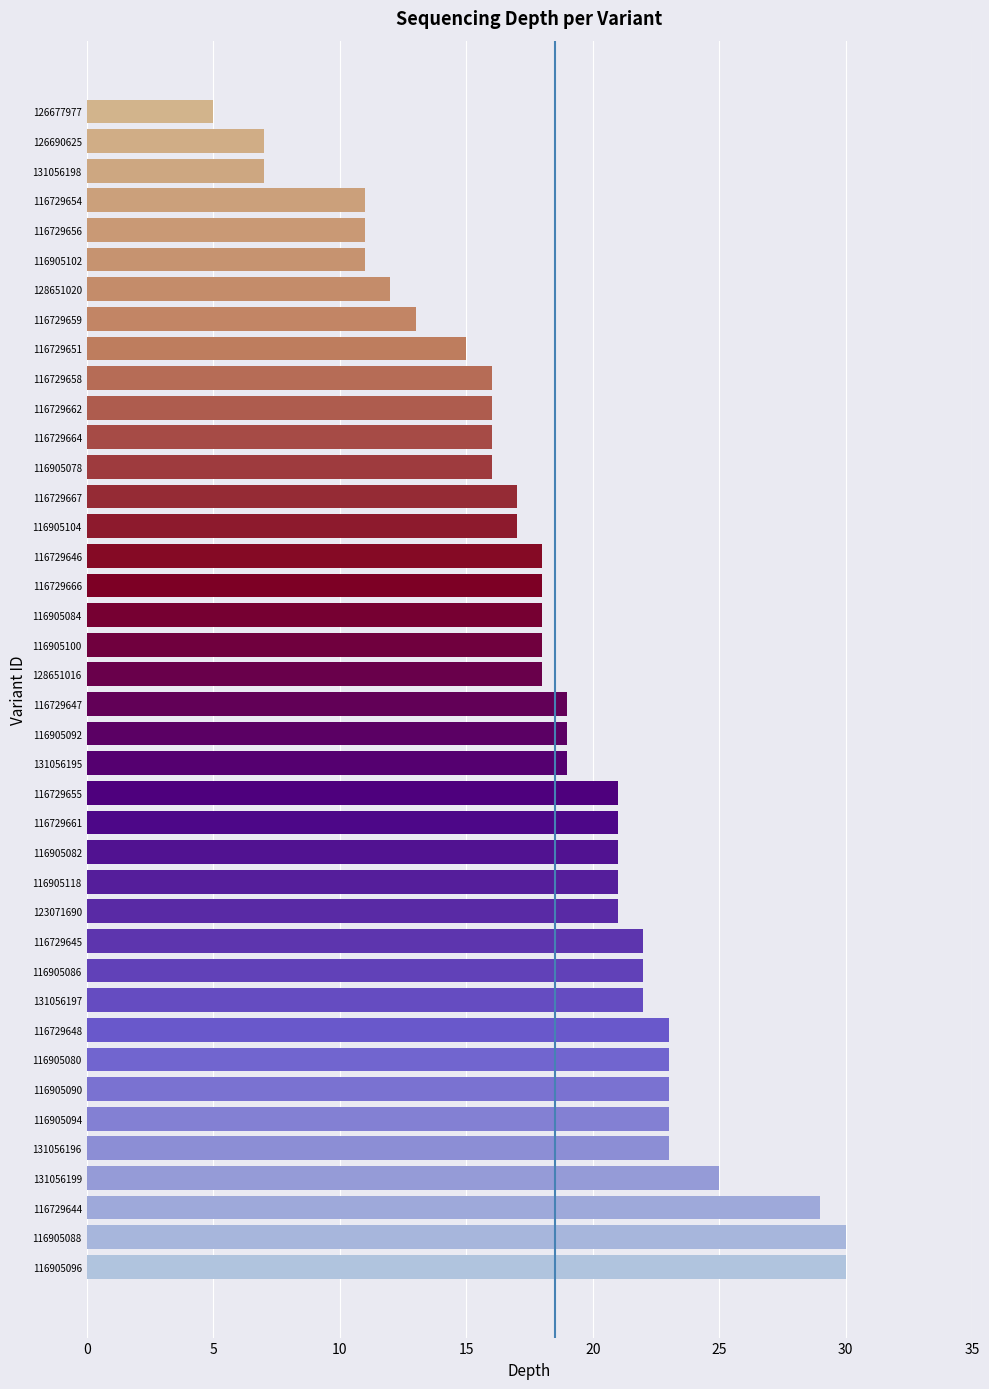

How many data points does each series have?

40